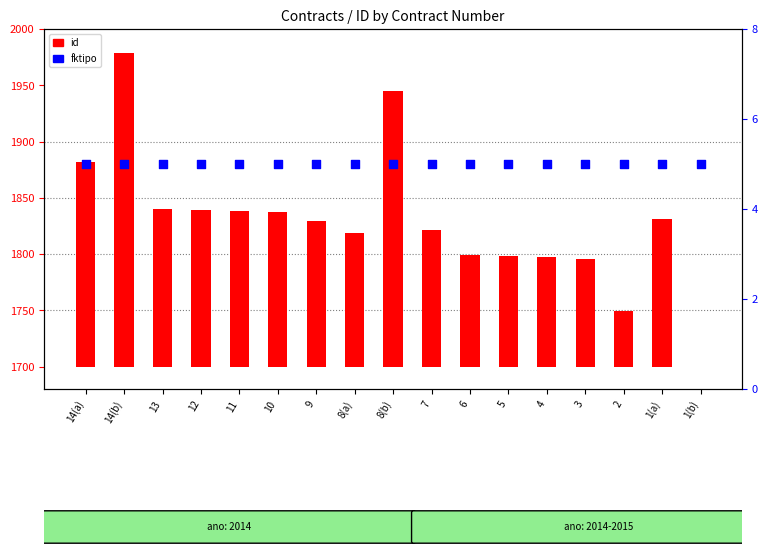

What are all the series names shown in the legend?

id, fktipo